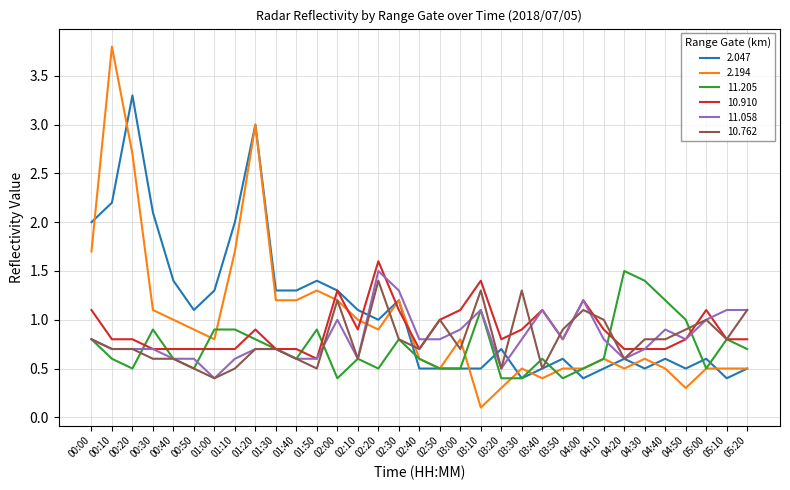

The value of 11.205 at 01:20 is 0.8. True or false?

True